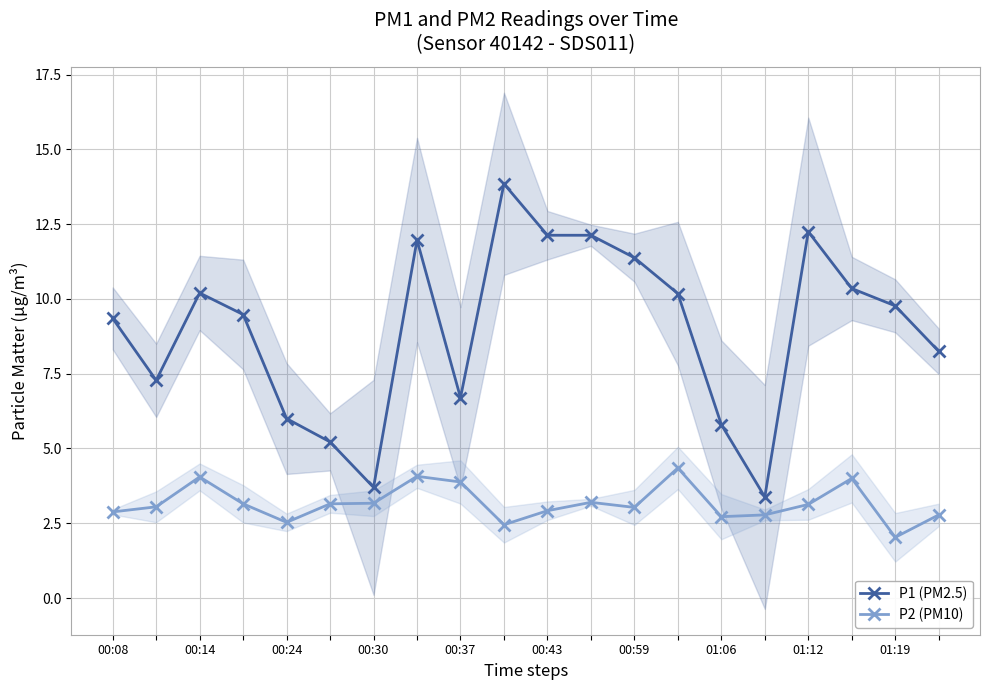

The value of P1 (PM2.5) at 01:06 is 5.8. True or false?

True